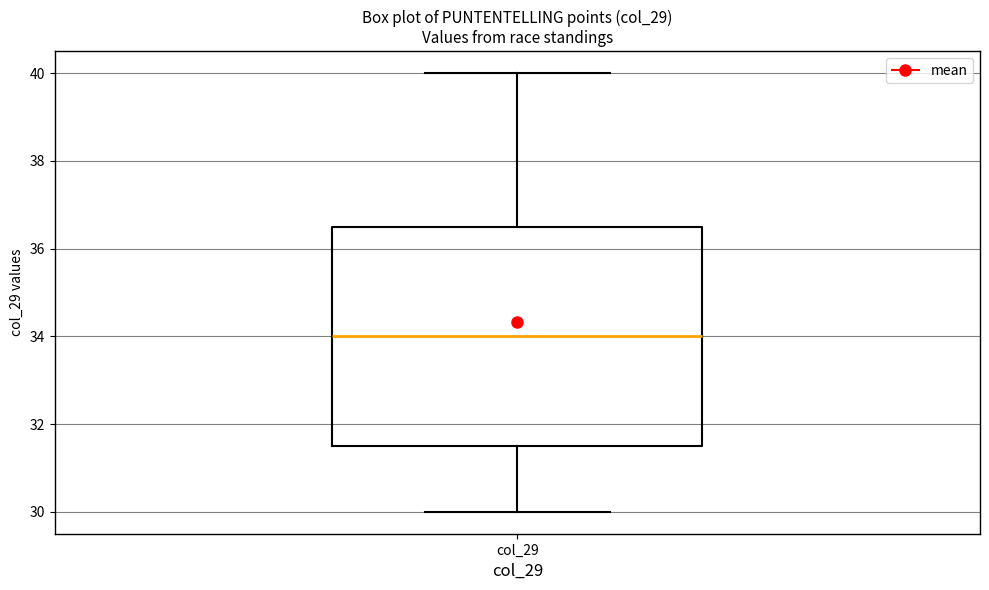

Read this box plot against the y-axis: the position of the median line, the range covered by the box, and the ends of both whiskers. The values are not printed on the chart, so give them approximately, as read against the axis.

median 34.0, box 31.6 to 36.6, whiskers 30.0 to 40.0